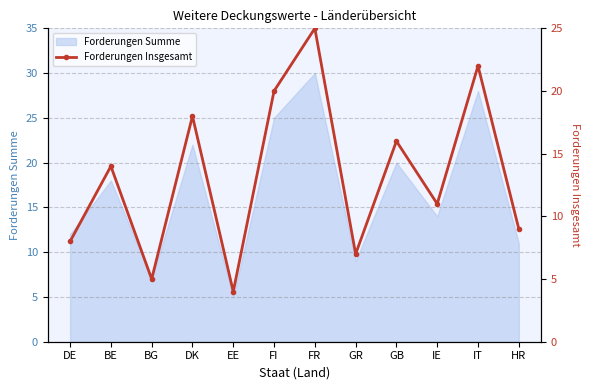

How many values are below 14?

6